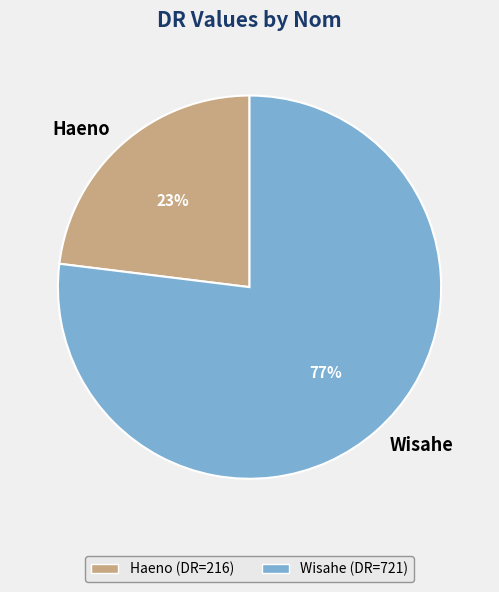

Rank the categories by value from highest to lowest.

Wisahe, Haeno